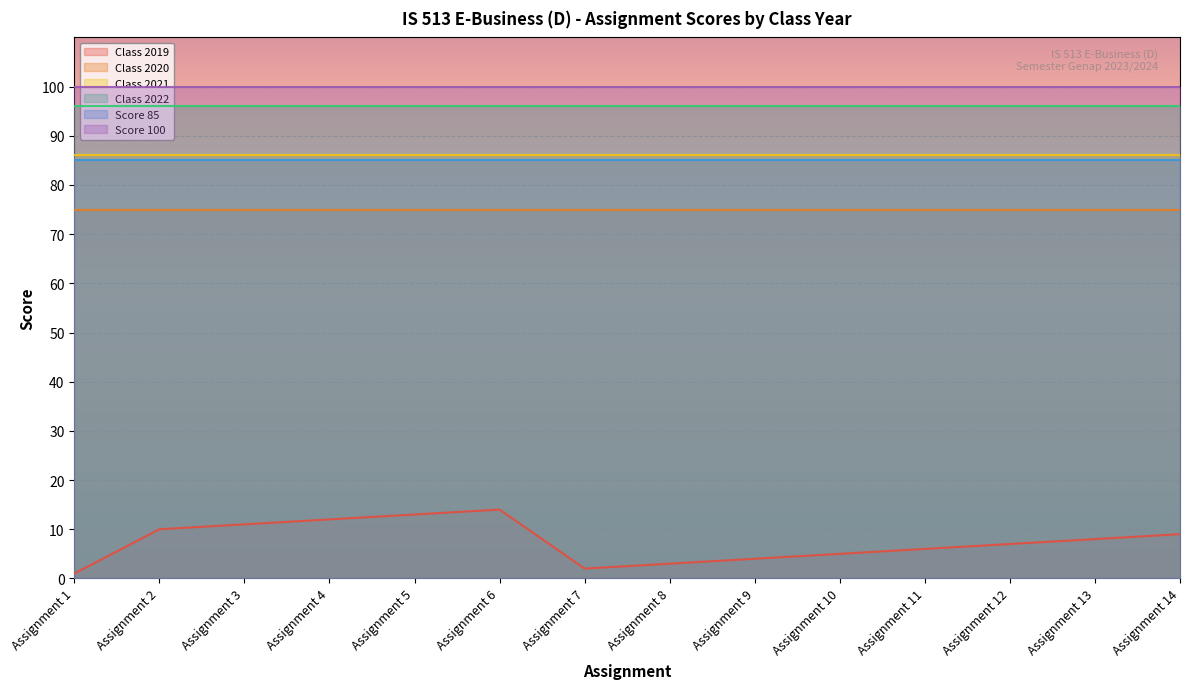

What is the sum of the Score 85 values at Assignment 1 and Assignment 14?

170